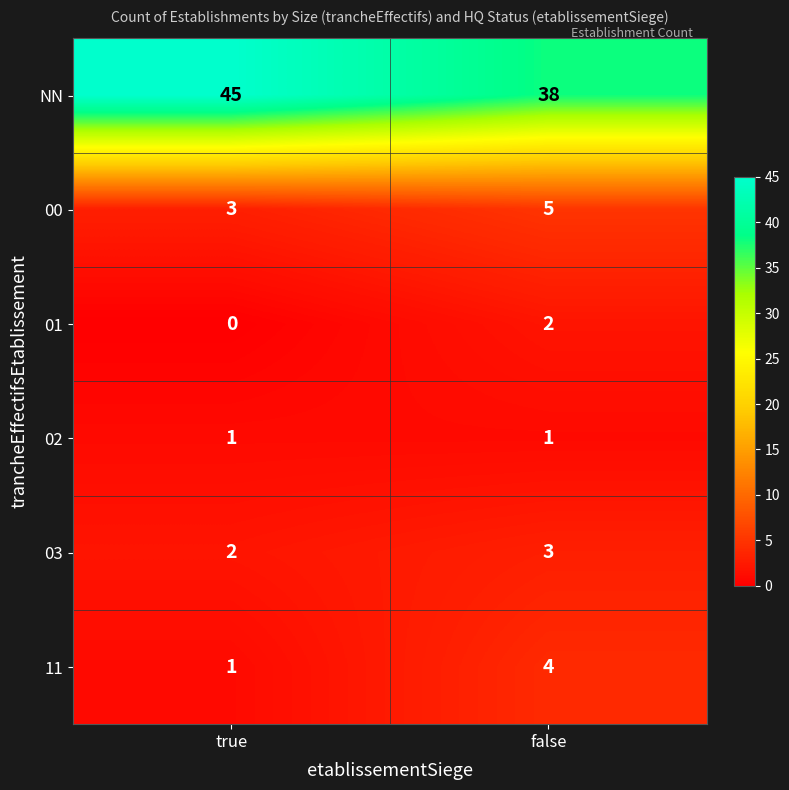

How many distinct data groups are displayed?

6